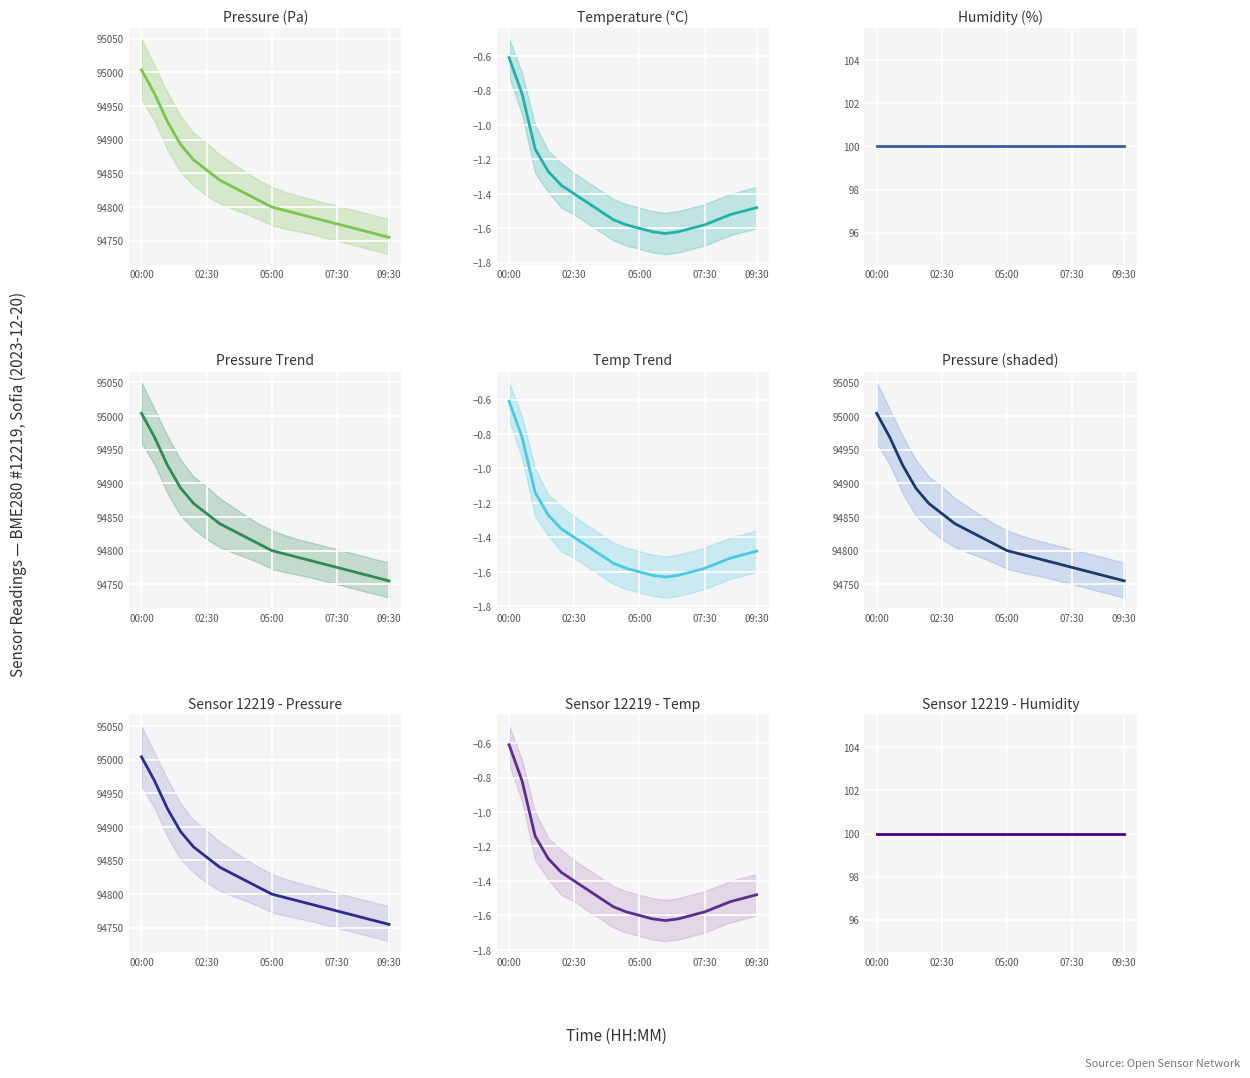

True or false: pressure and temperature intersect in this chart.

False